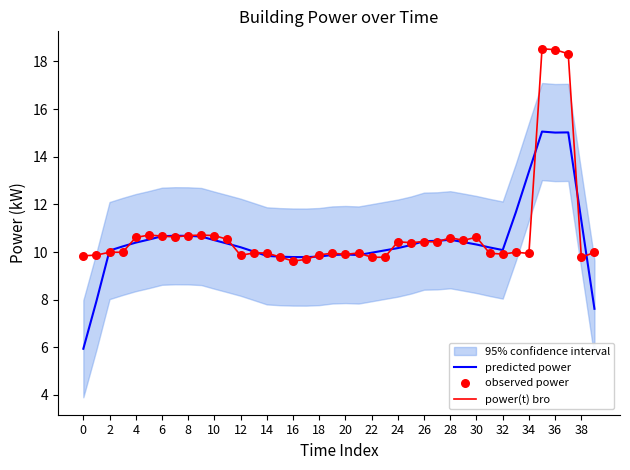

Is it true that predicted power equals 2.7 at 38?

False